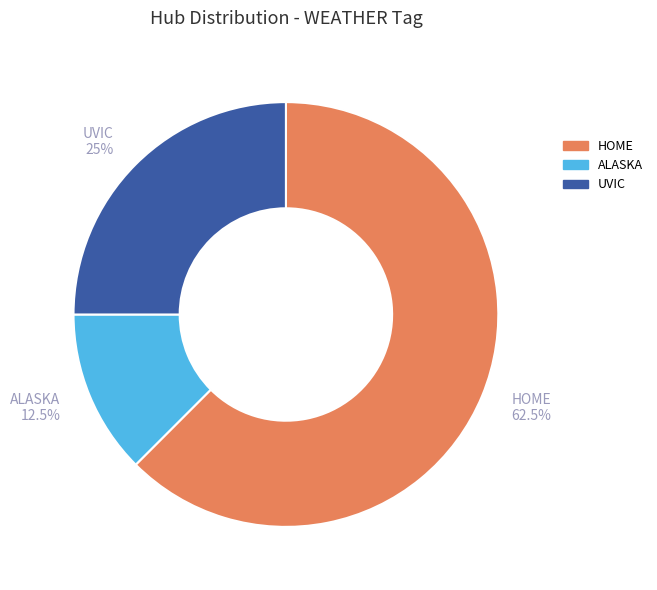

Combined, do ALASKA 12.5% and UVIC 25% account for over 50%?

No